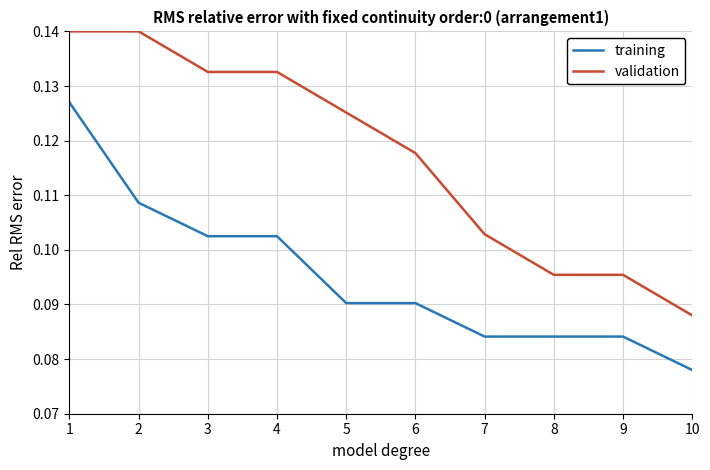

Is it true that validation equals 0.2 at 6?

False